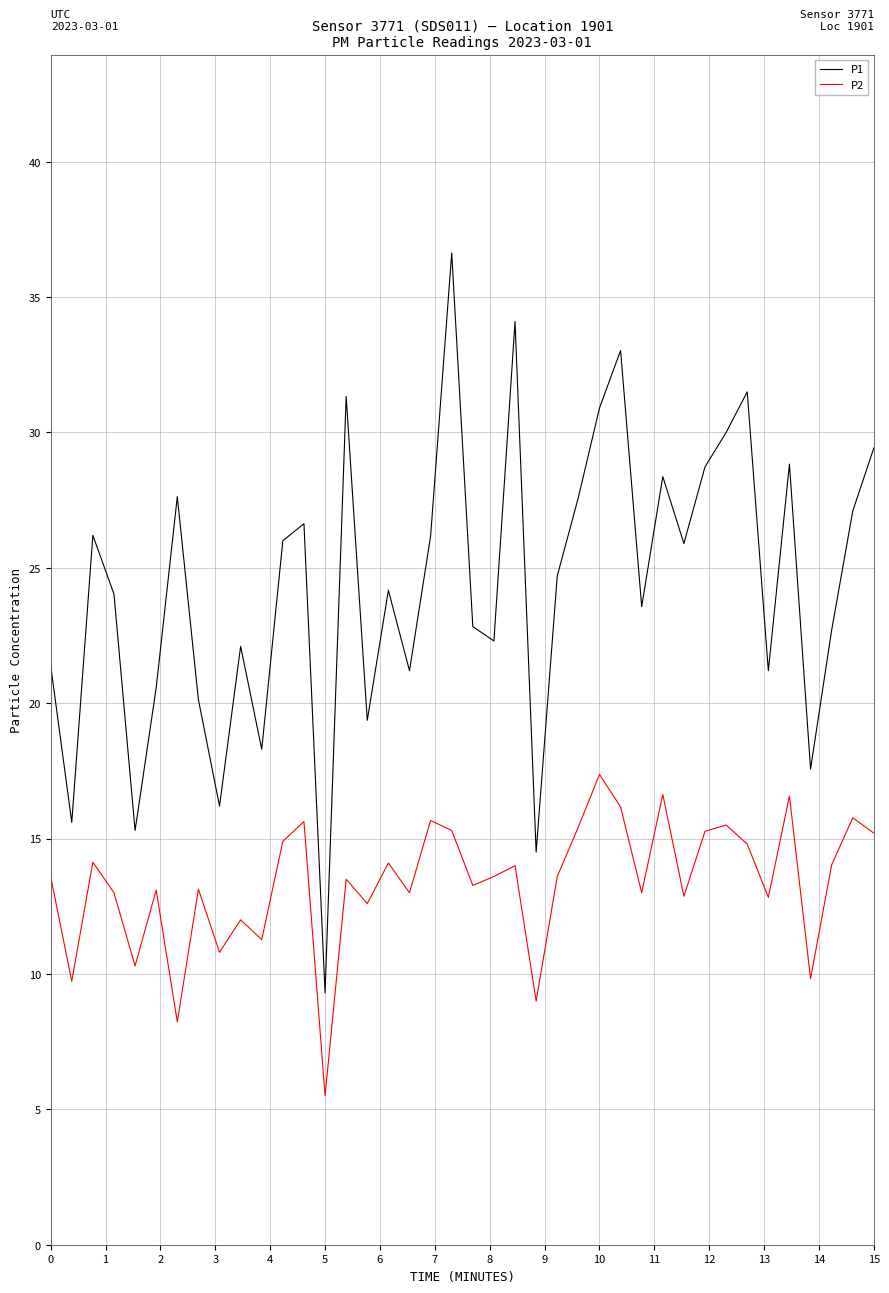

Which series has the largest total across all categories?

P1